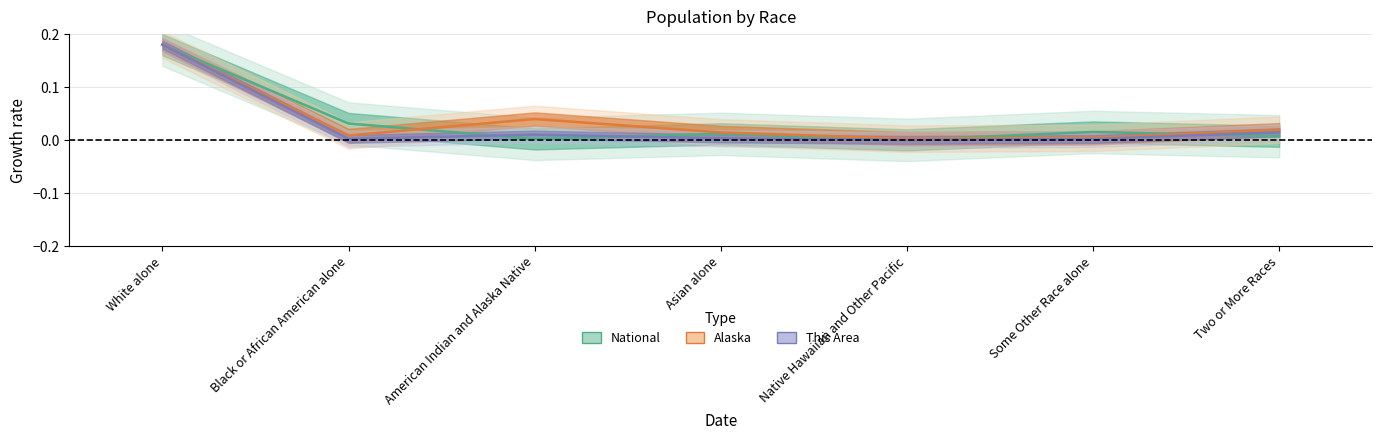

How many lines are shown in the chart?

3